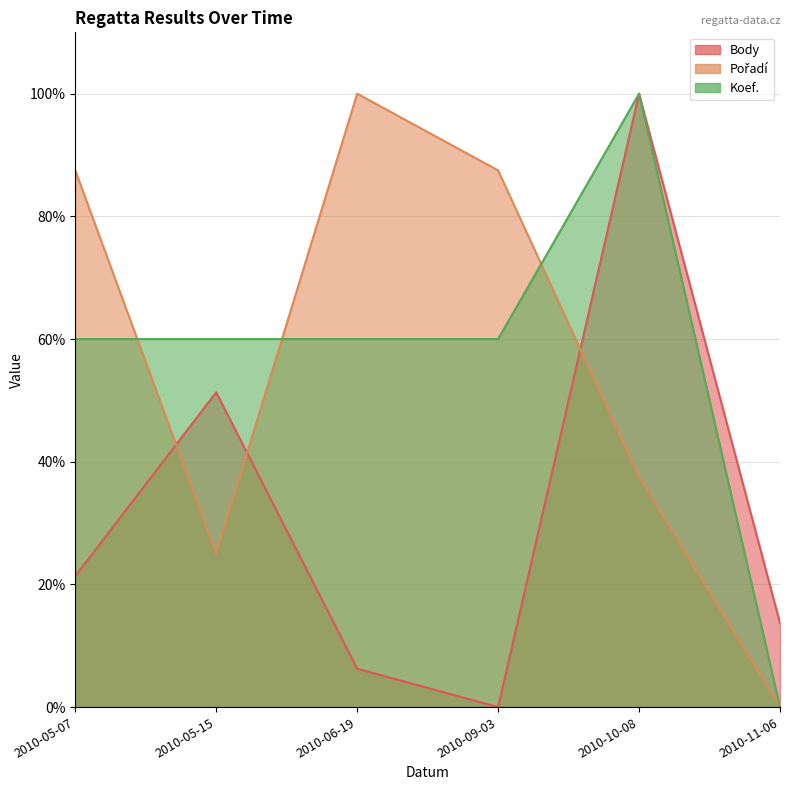

True or false: Koef. and Pořadí intersect in this chart.

True